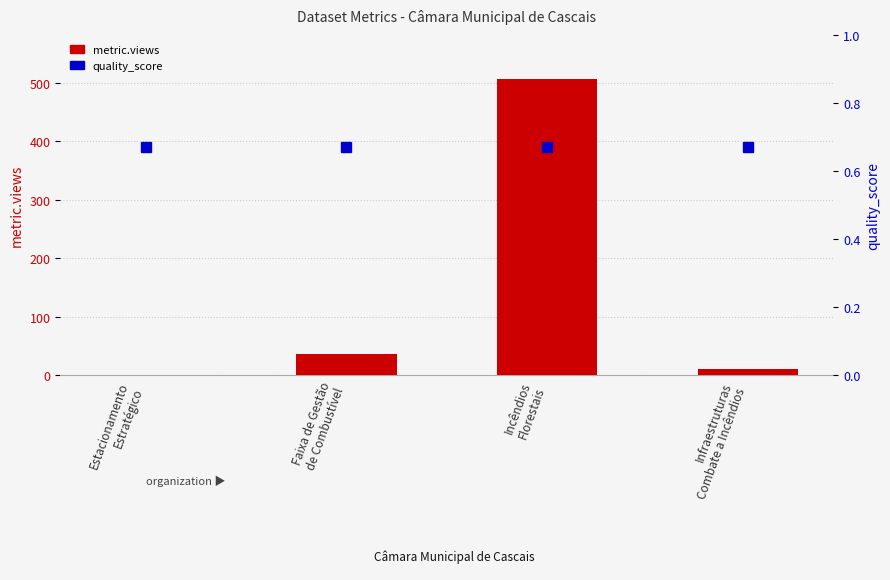

How many categories are shown in the chart?

4